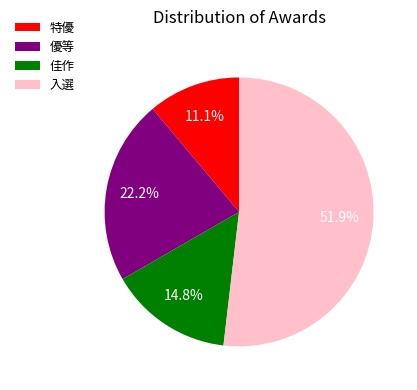

What percentage is the 佳作 slice, to the nearest percent?

15%